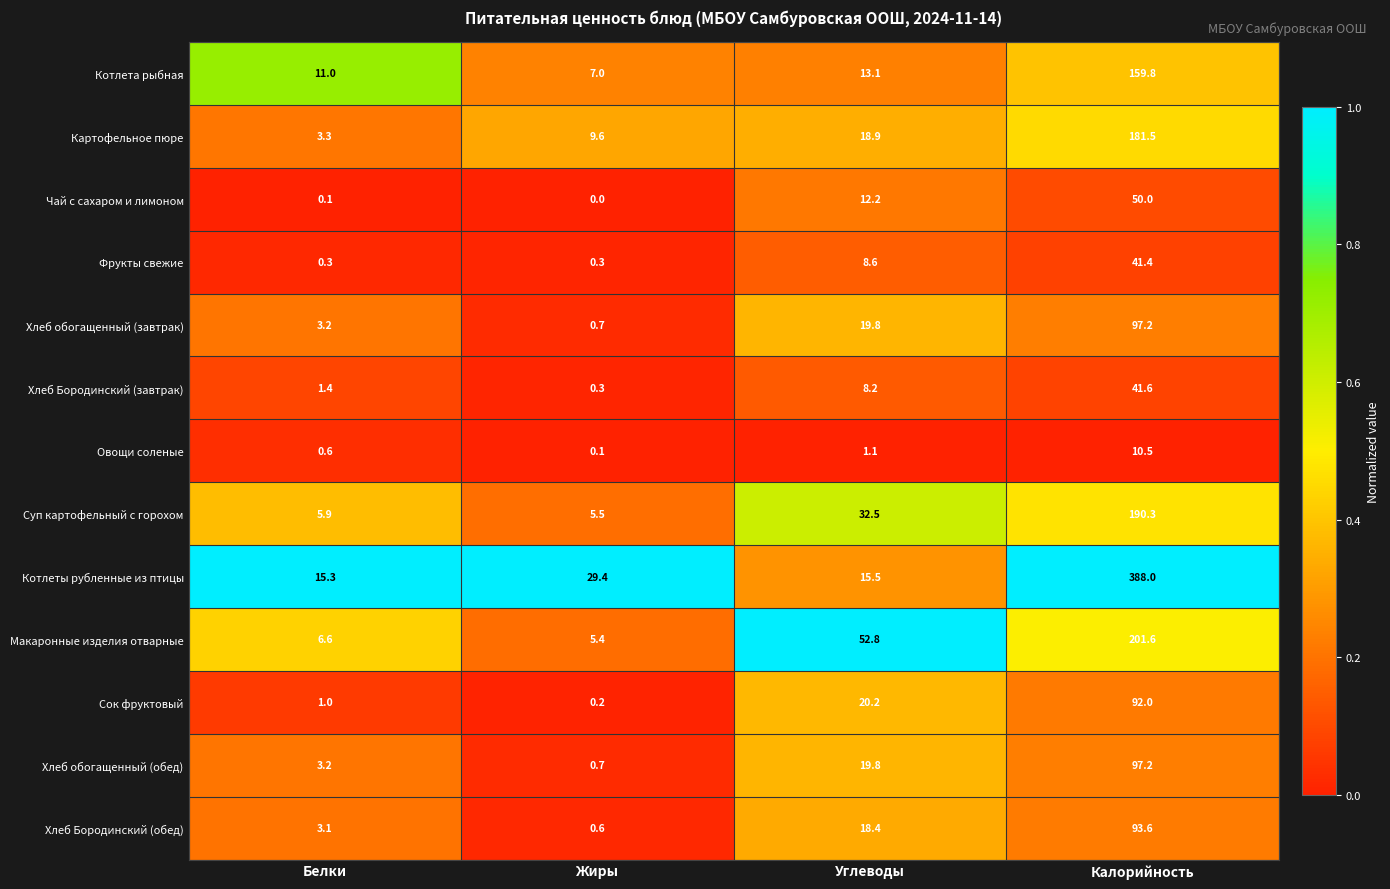

What is the difference between the Хлеб обогащенный (обед) values at Углеводы and Жиры?

19.1